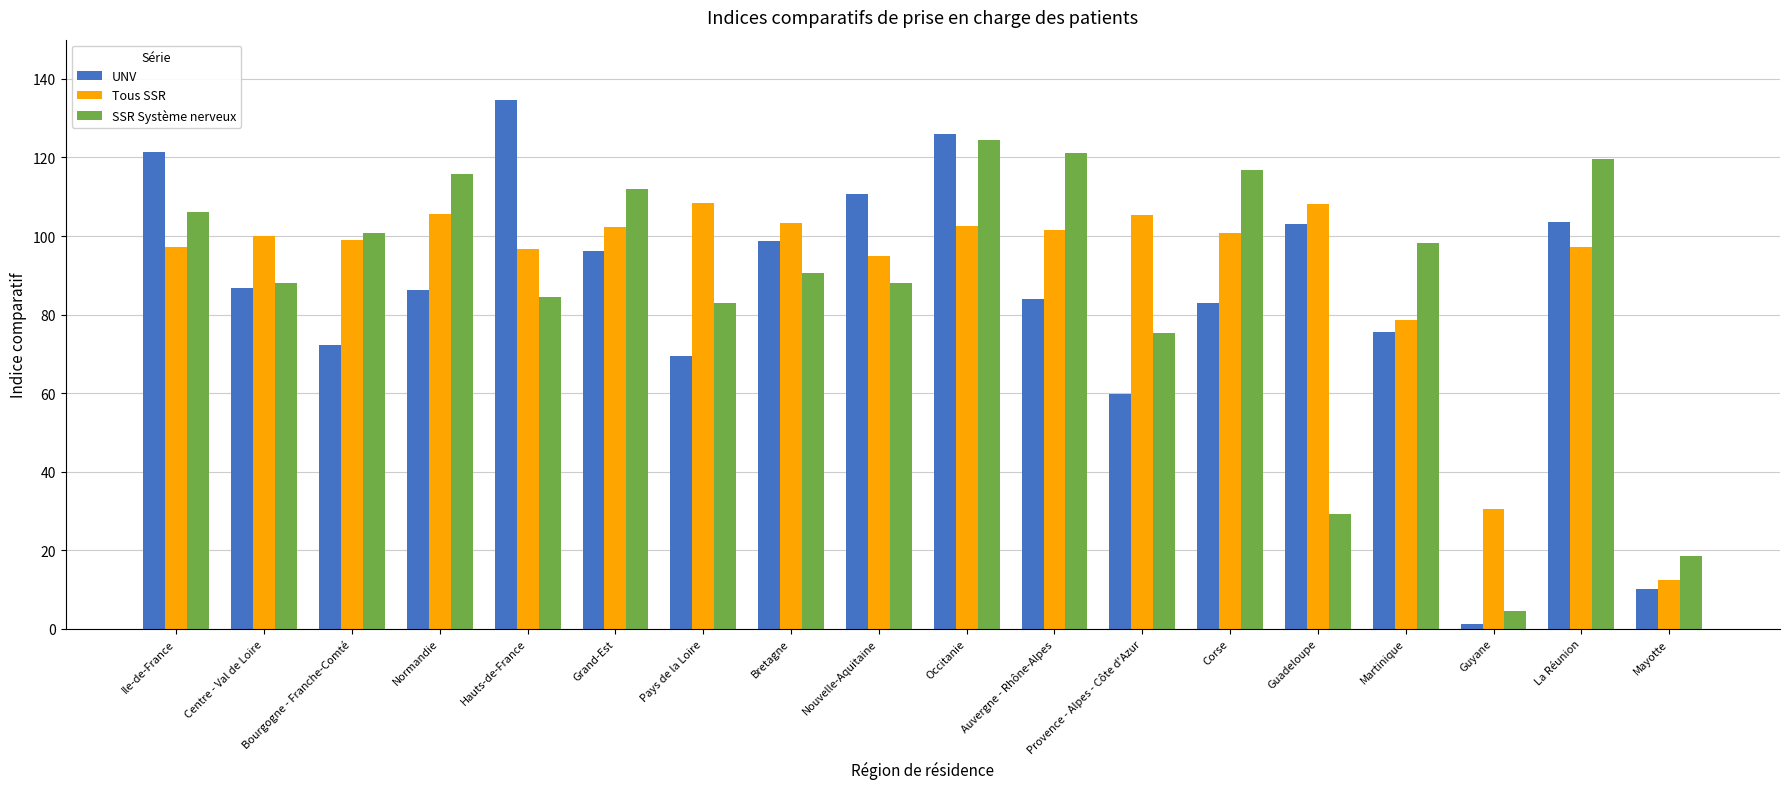

What is the difference between the SSR Système nerveux values at Pays de la Loire and Guyane?

78.4